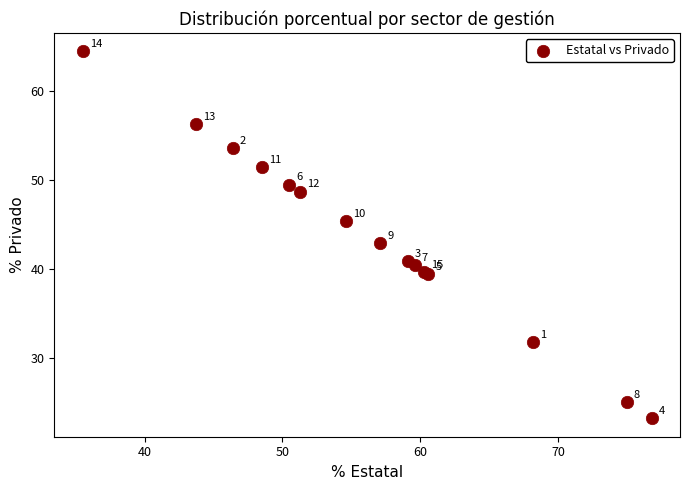

What Y value in the scatter plot is closest to 43?

42.9